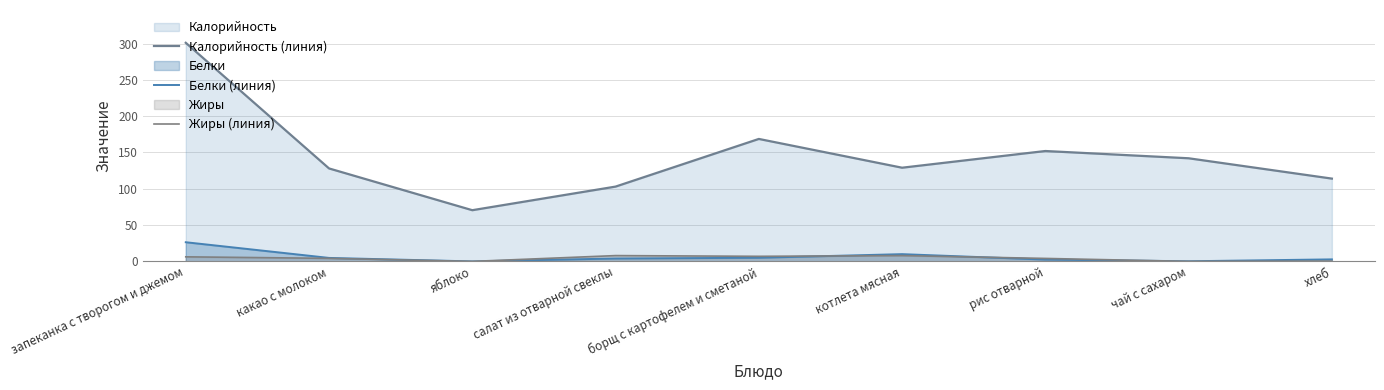

Read the Калорийность (линия) value at салат из отварной свеклы.

103.0